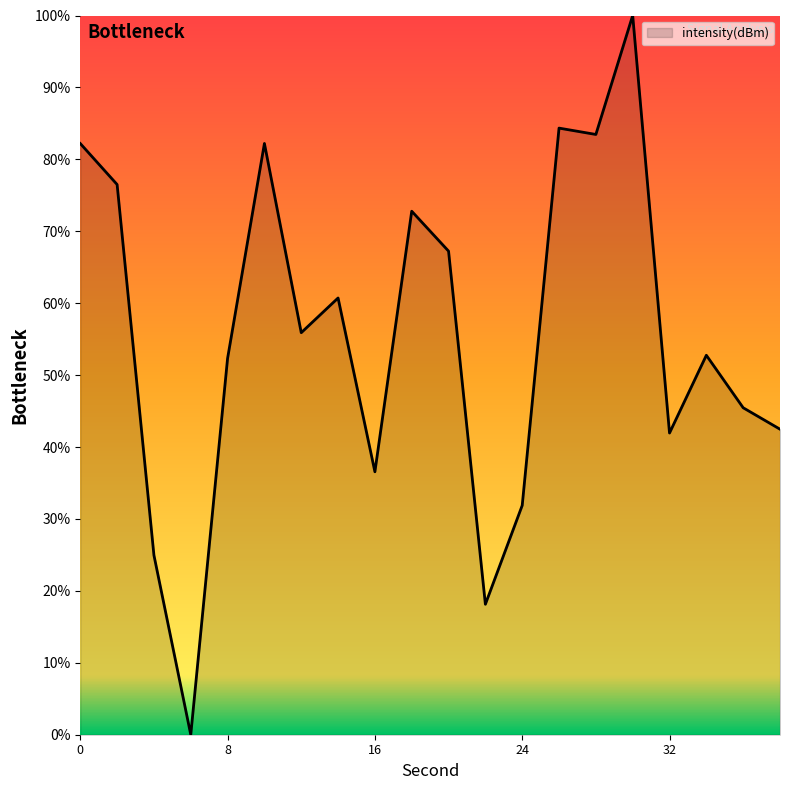

What is the difference between the maximum and minimum values?

100.0